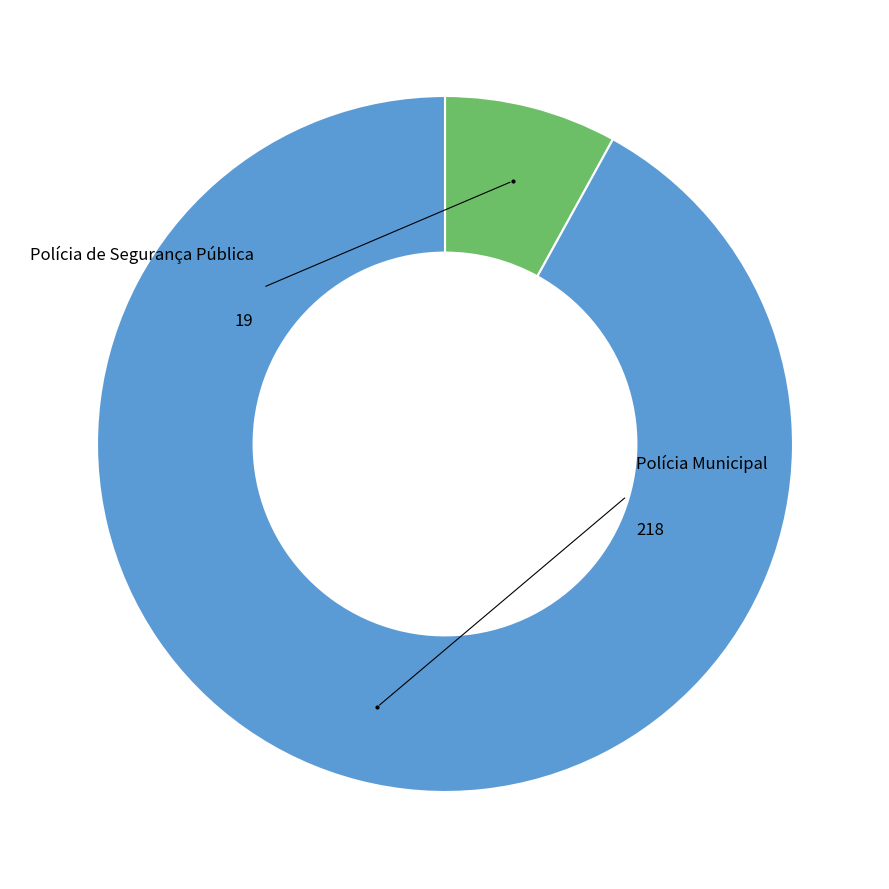

Is there any slice that represents more than half of the pie?

Yes